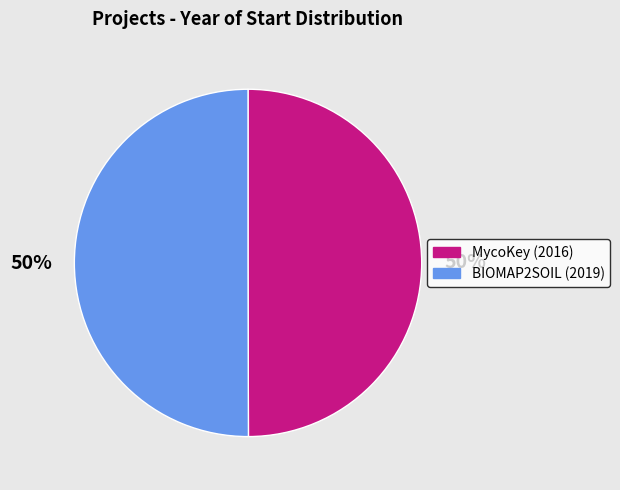

To the nearest percent, what is the average slice percentage?

50%